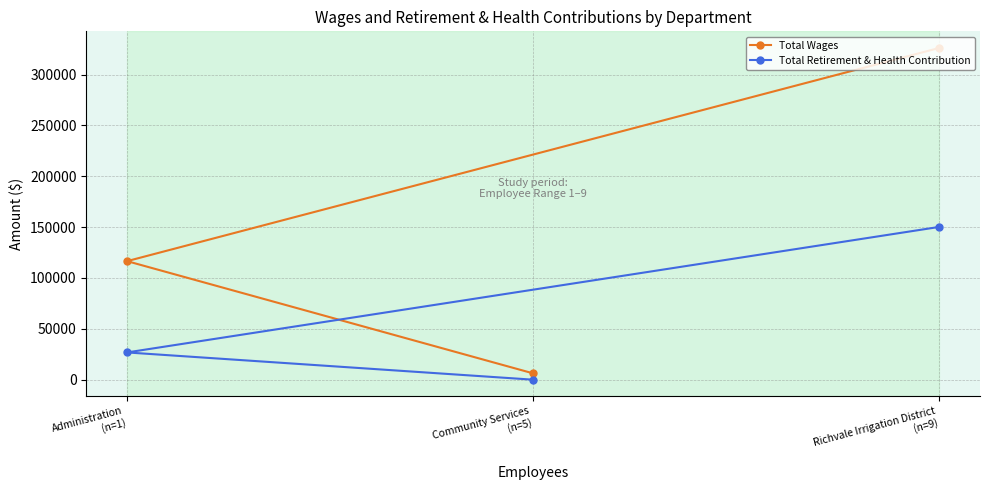

Where does the Total Wages series first go above 116546?

Richvale Irrigation District
(n=9)